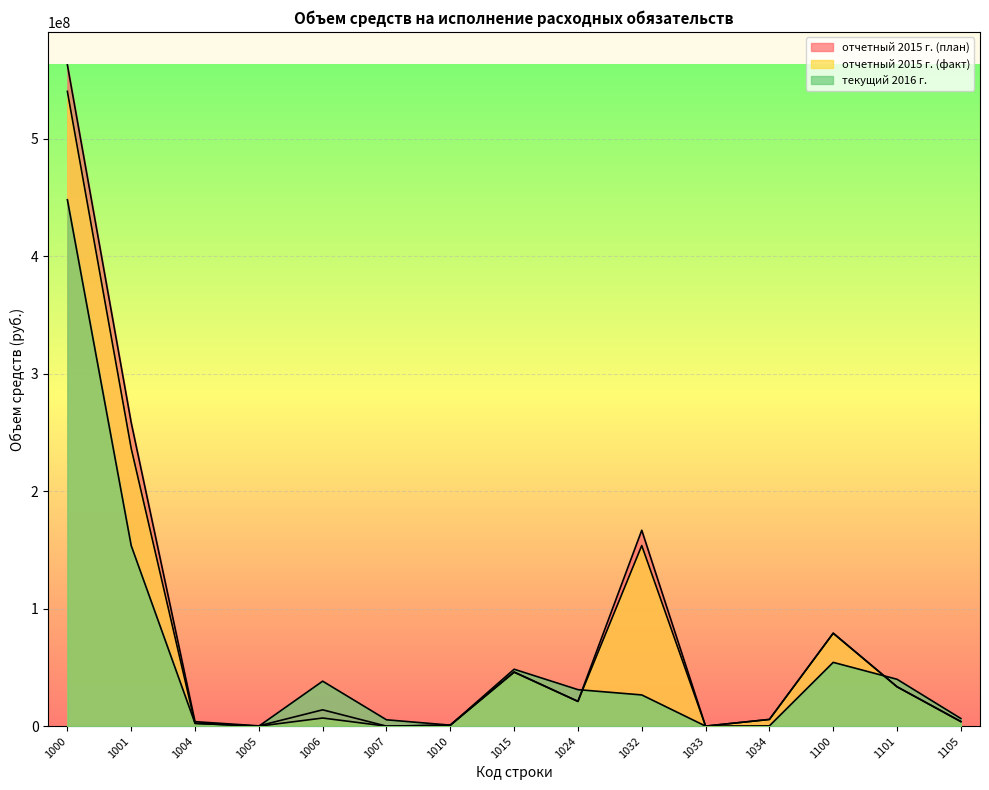

List the series in order of their peak value, highest first.

отчетный 2015 г. (план), отчетный 2015 г. (факт), текущий 2016 г.